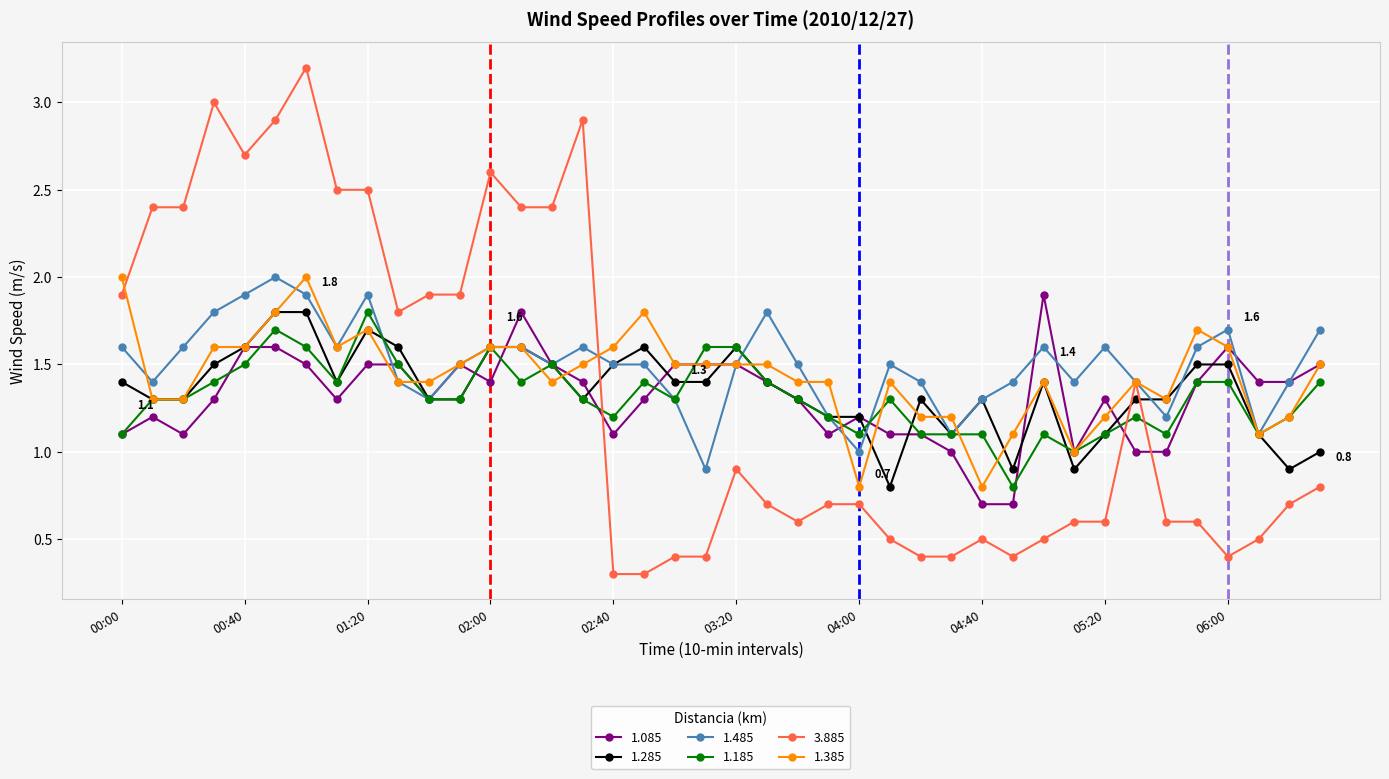

What is the value of the 3.885 point at the 17th from the left?

0.3